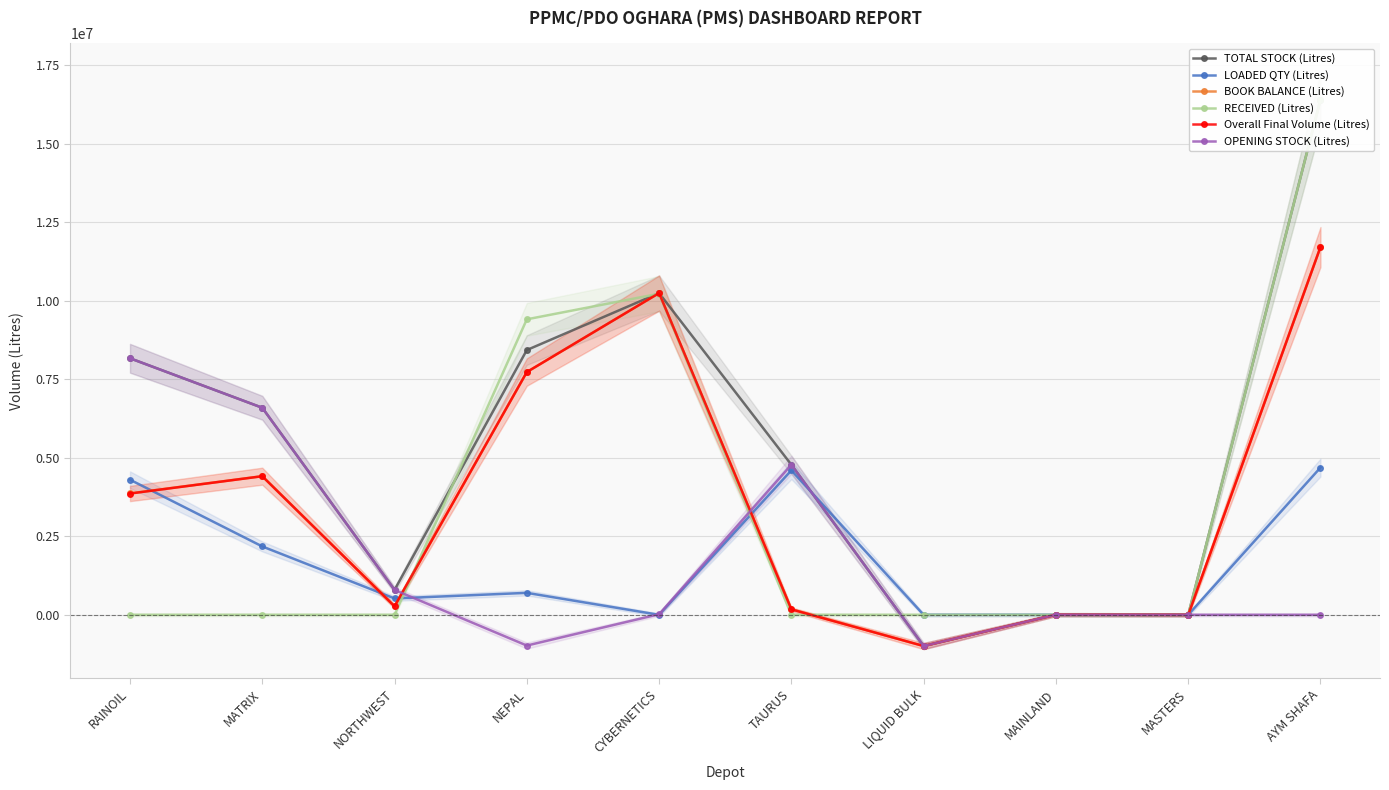

True or false: TOTAL STOCK (Litres) and BOOK BALANCE (Litres) intersect in this chart.

False